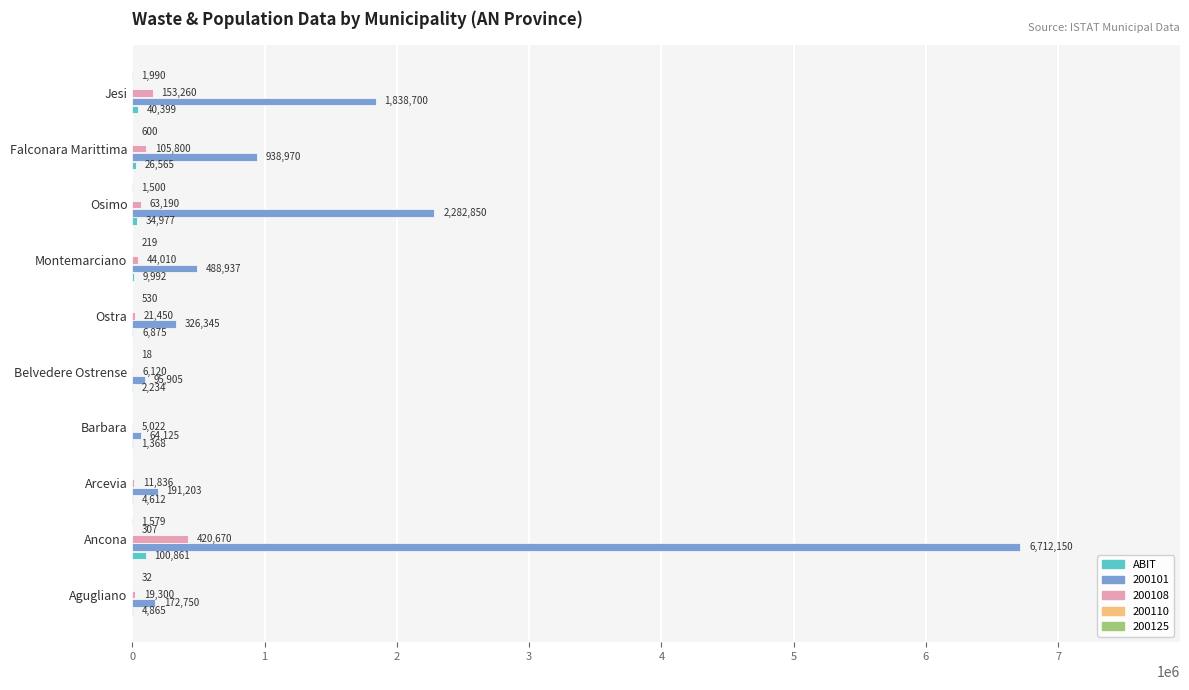

What is the maximum value shown in the chart?

6712150.0